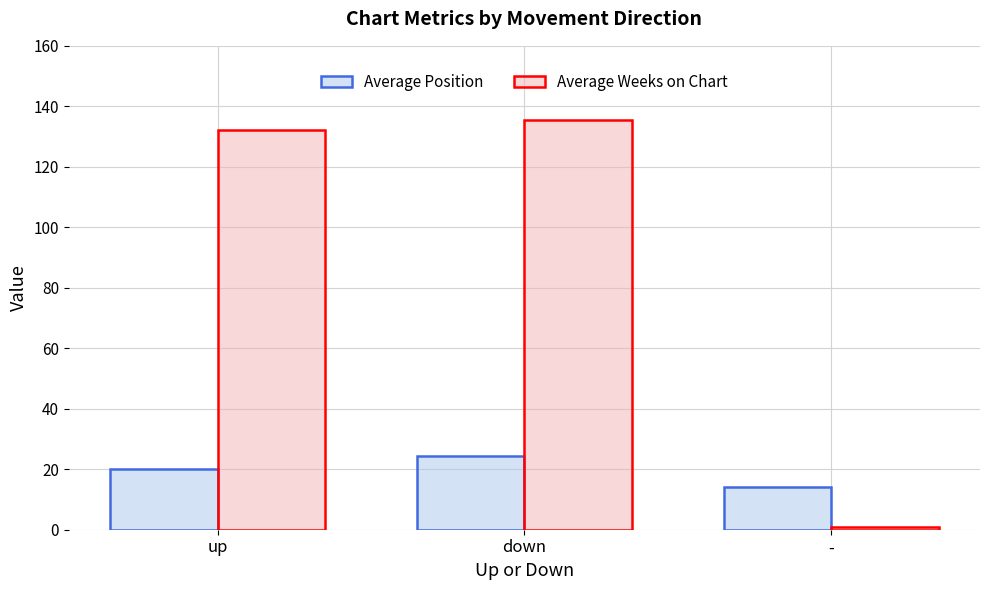

Does the chart contain stacked bars?

No